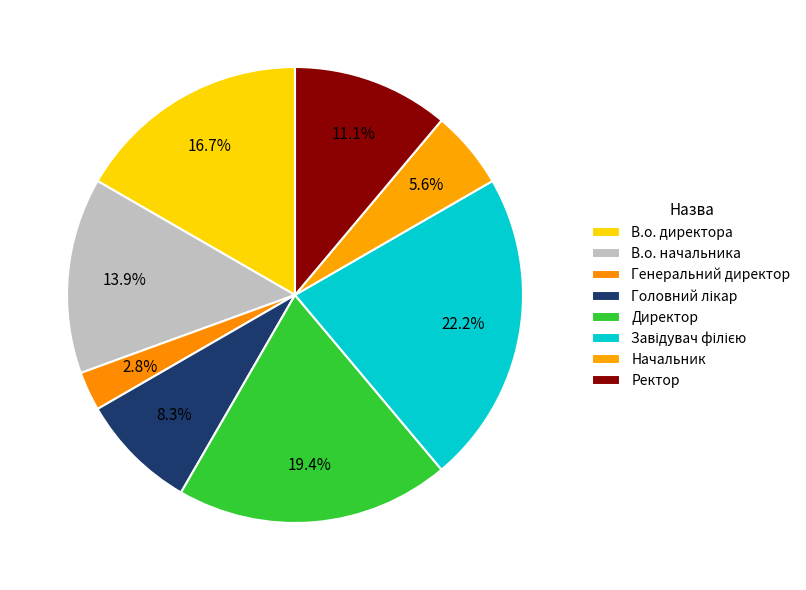

How many slices are in this pie chart?

8